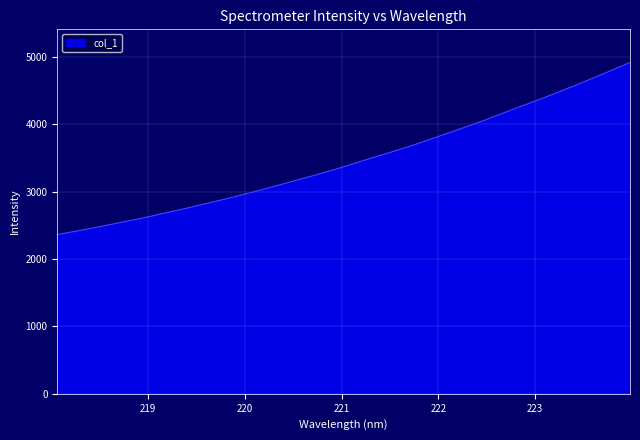

What is the maximum value shown in the chart?

4917.1